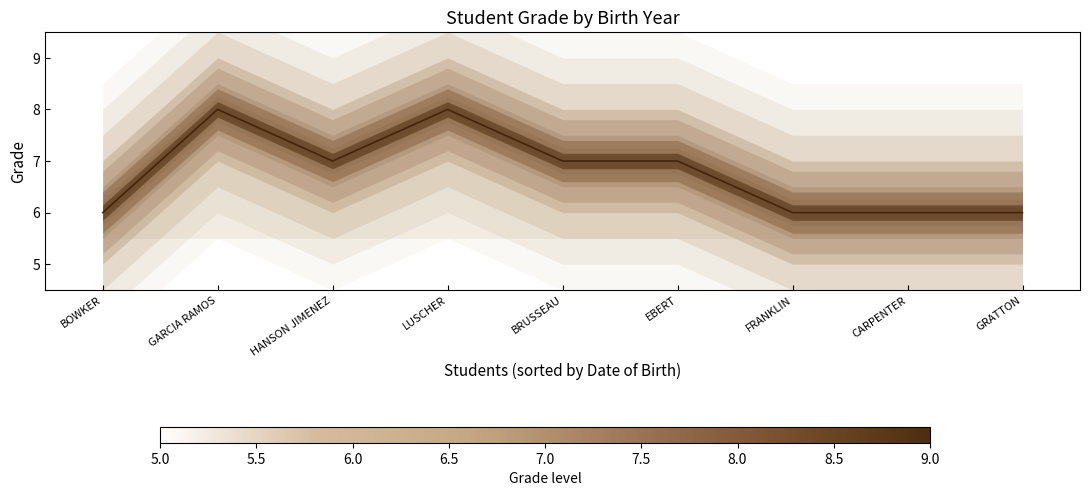

Is this an area chart (filled region under the line)?

No